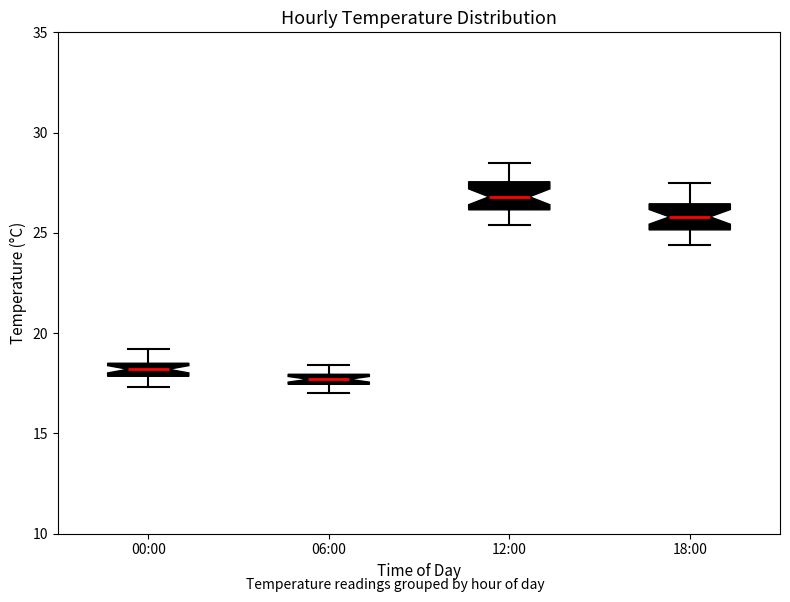

Which box has the lowest median line?

06:00